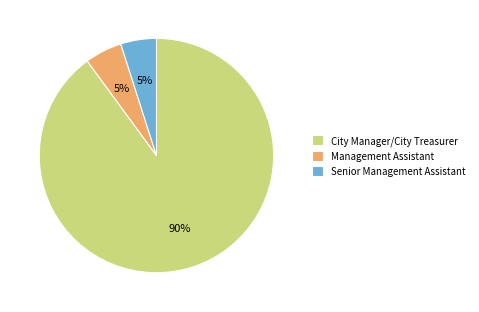

Does City Manager/City Treasurer represent more than half of the total?

Yes